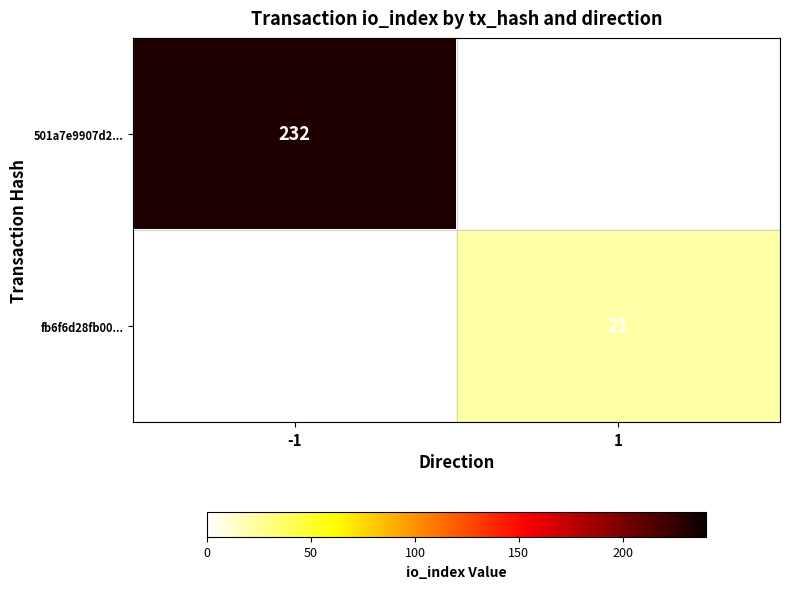

The value of fb6f6d28fb00... at 1 is 4.8. True or false?

False